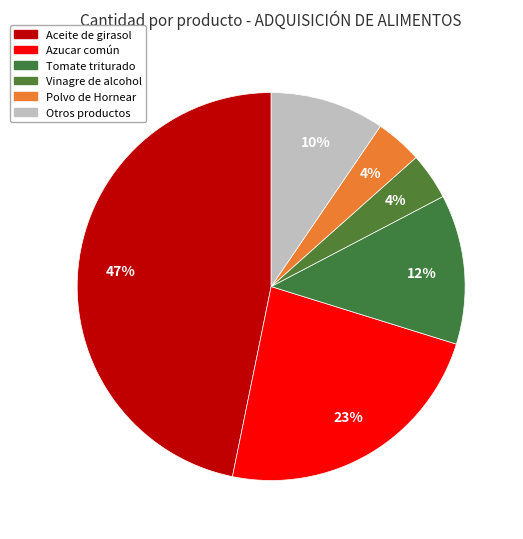

How many slices are in this pie chart?

6